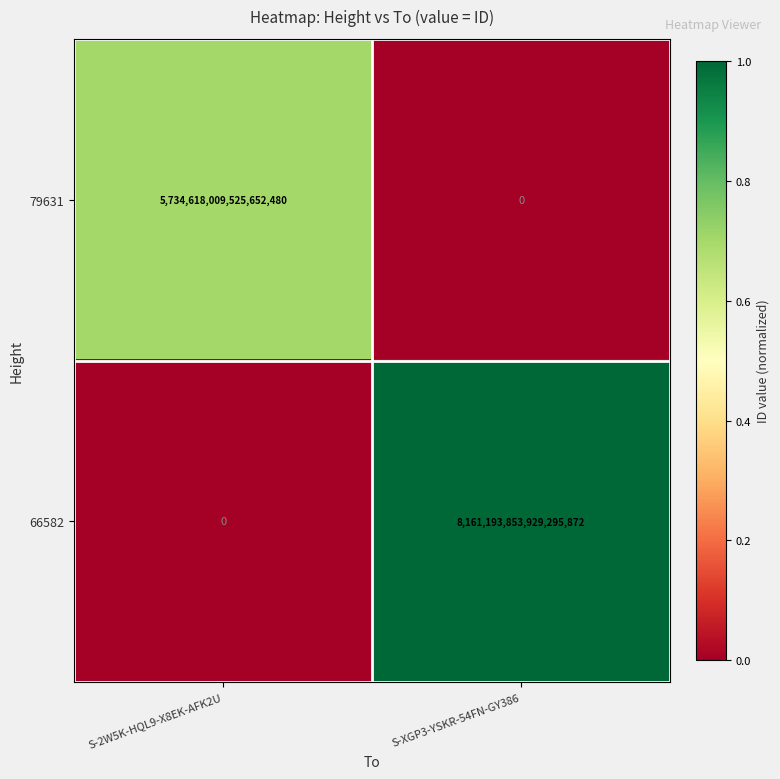

Rank the series by their average value, from highest to lowest.

66582, 79631